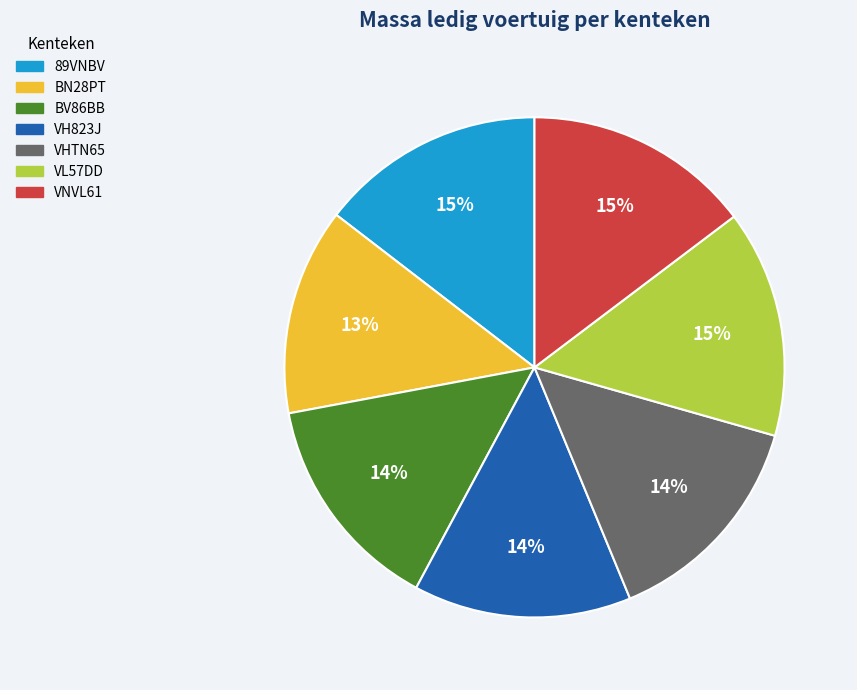

Do BN28PT and VH823J together represent more than half of the pie?

No